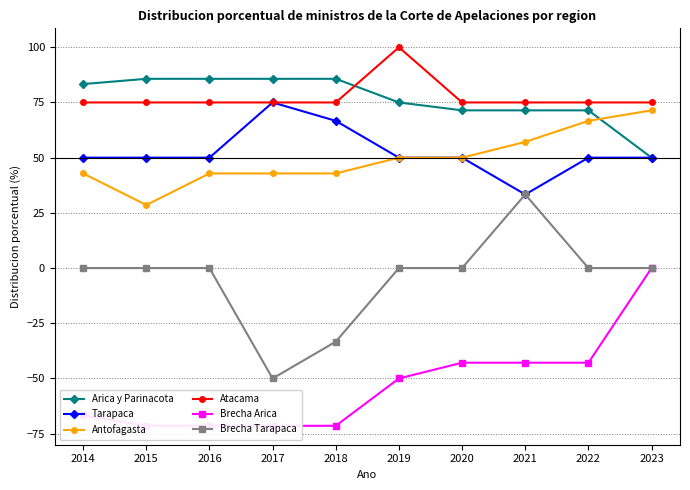

True or false: Brecha Arica has a value of -63.4 at 2020.

False